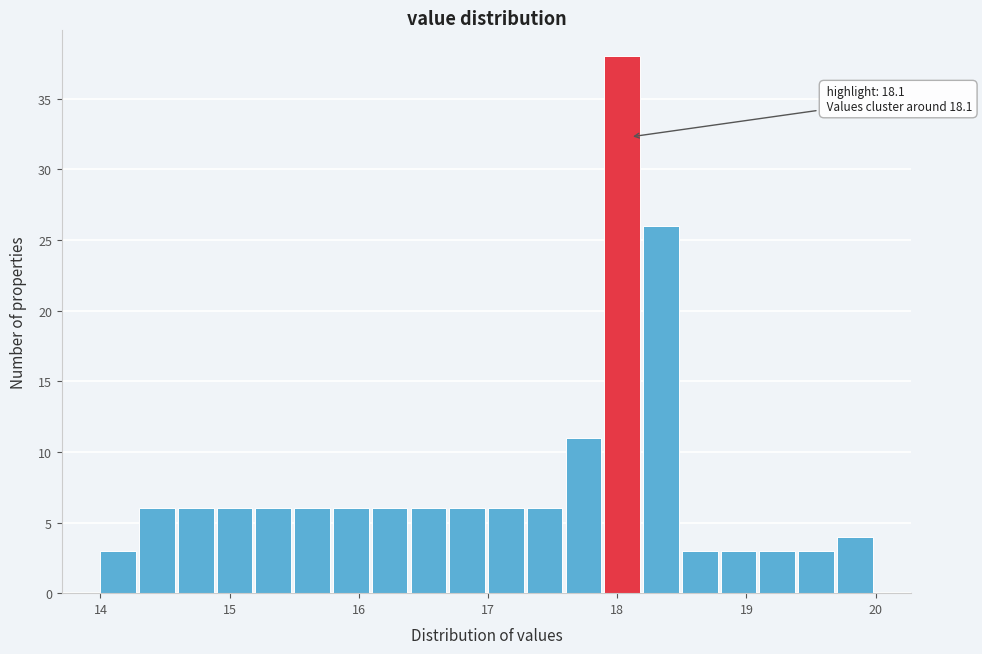

Around what value on the x-axis is the tallest bar? Give the approximate position of its centre, as read against the axis.

18.0